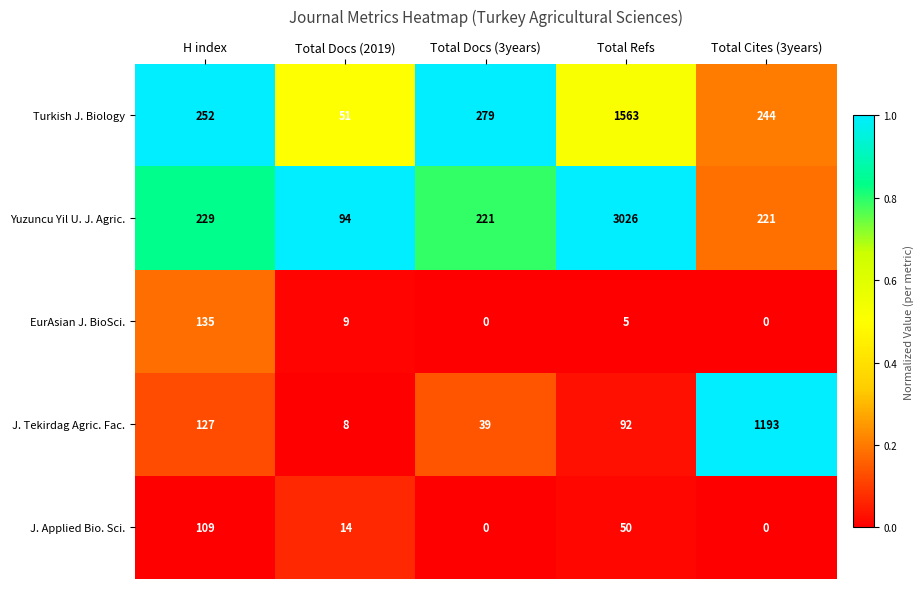

What is the difference between the highest and lowest values at H index?

143